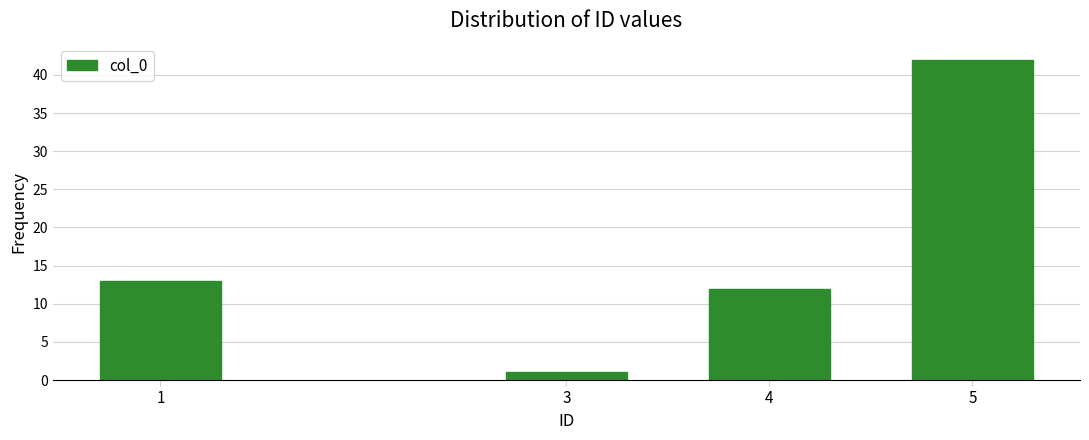

Reading left to right, extract all data points from this chart.

13	1	12	42